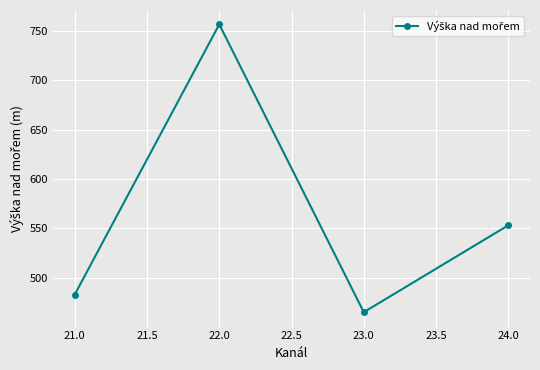

What is the minimum value shown in the chart?

464.9